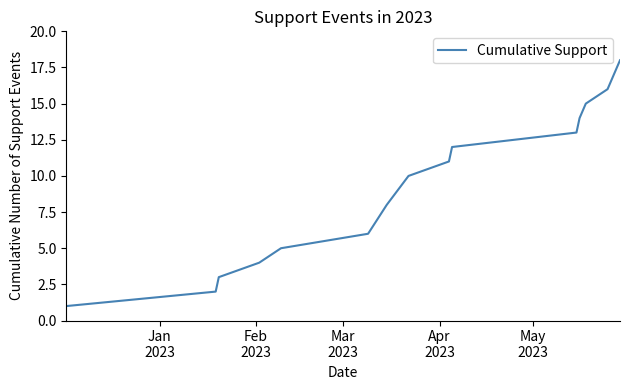

What is the difference between the maximum and minimum values?

17